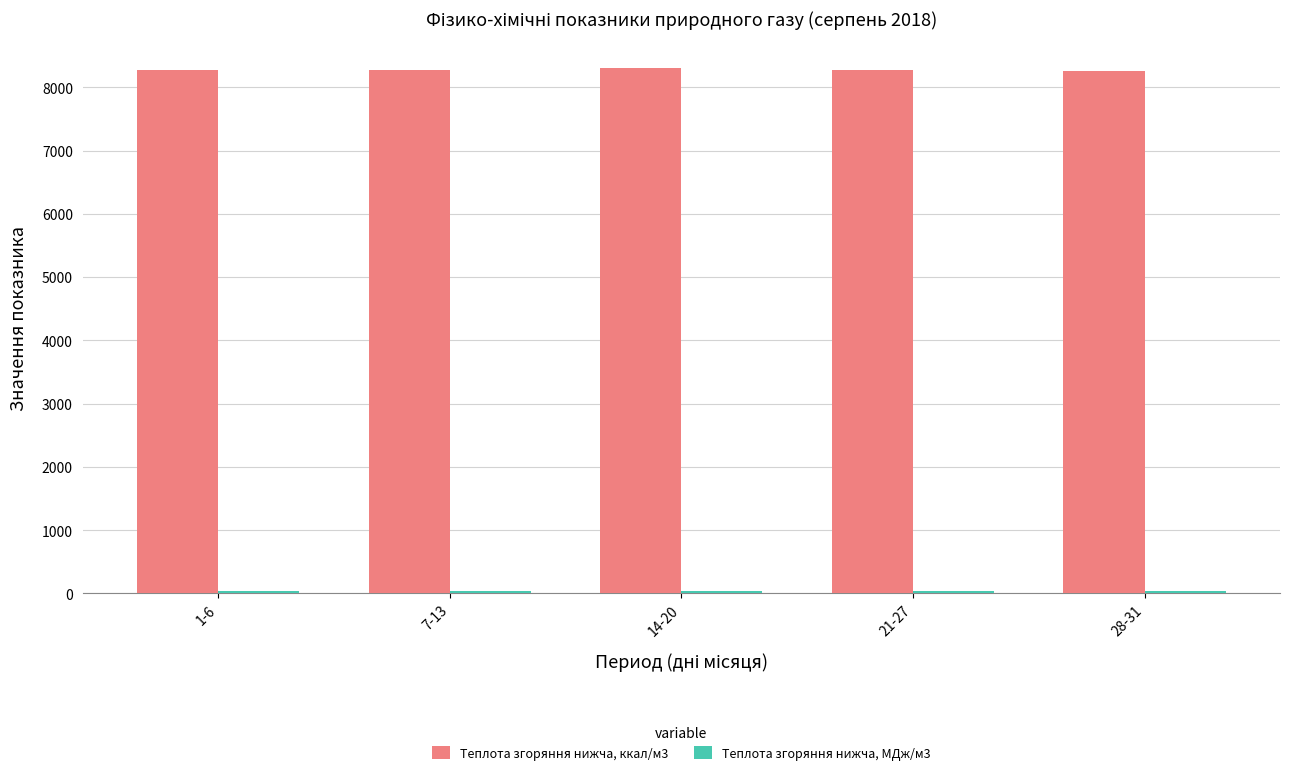

What is the minimum value for Теплота згоряння нижча, ккал/м3?

8263.9